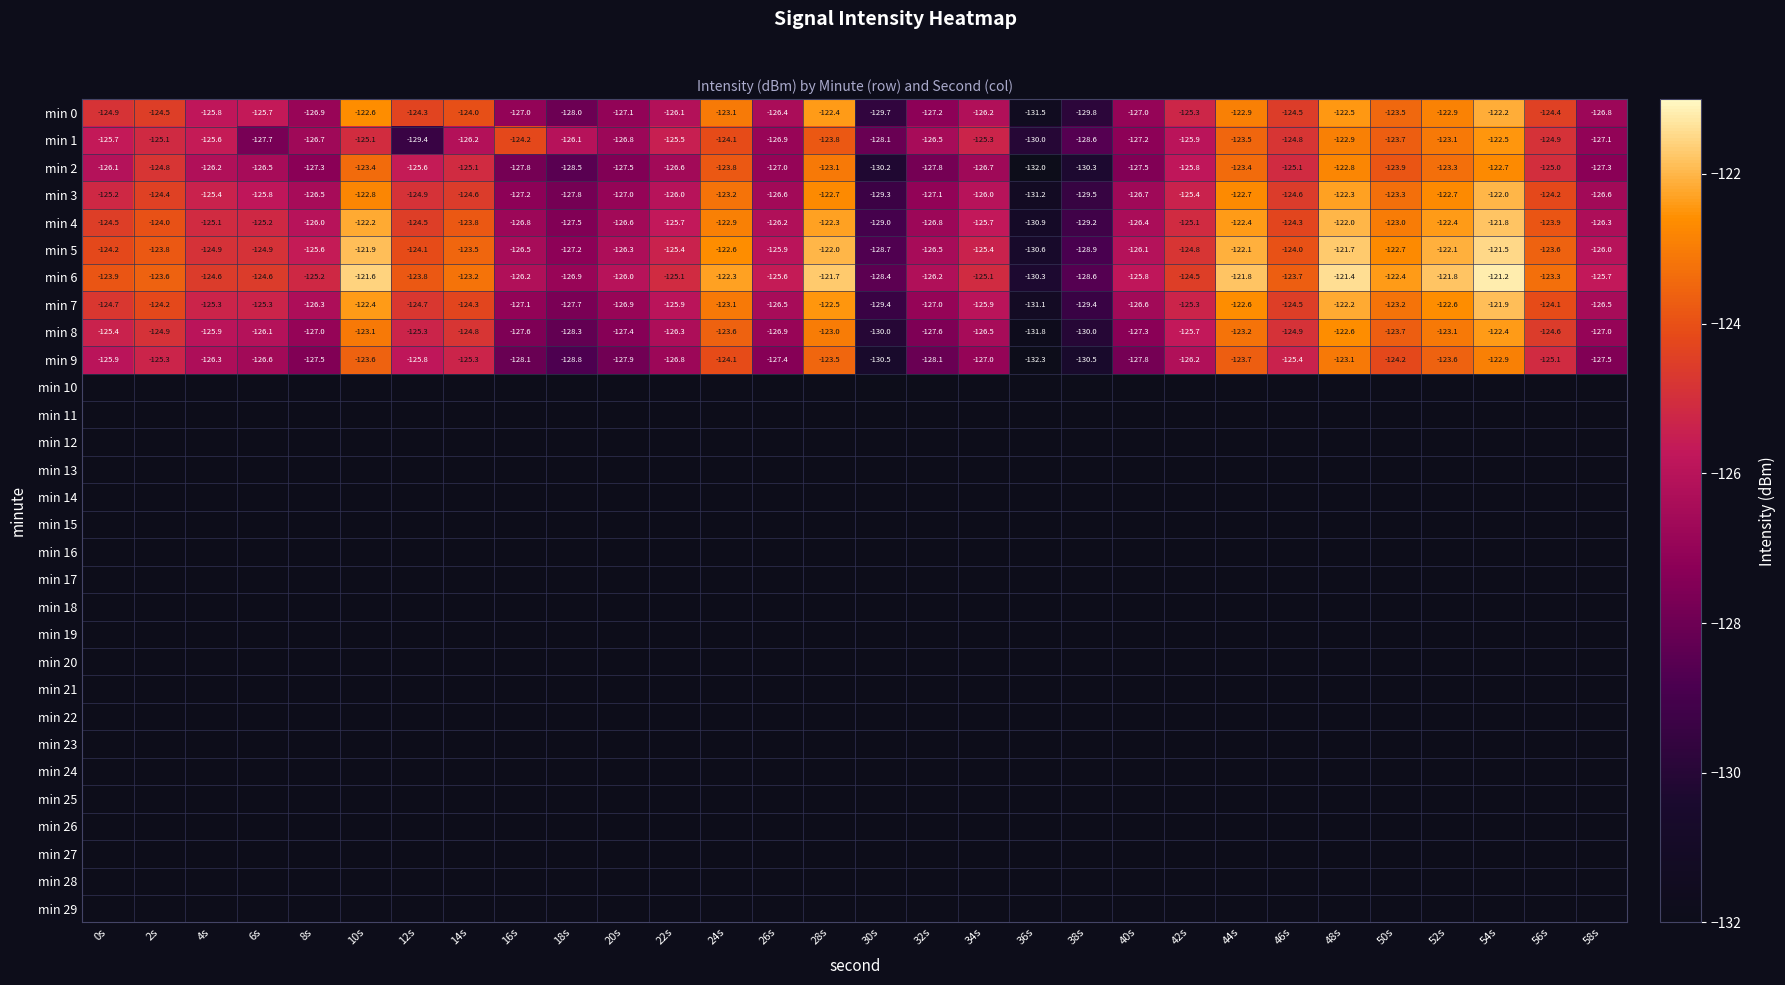

List the series in order of their peak value, lowest first.

min 9, min 2, min 1, min 8, min 0, min 3, min 7, min 4, min 5, min 6